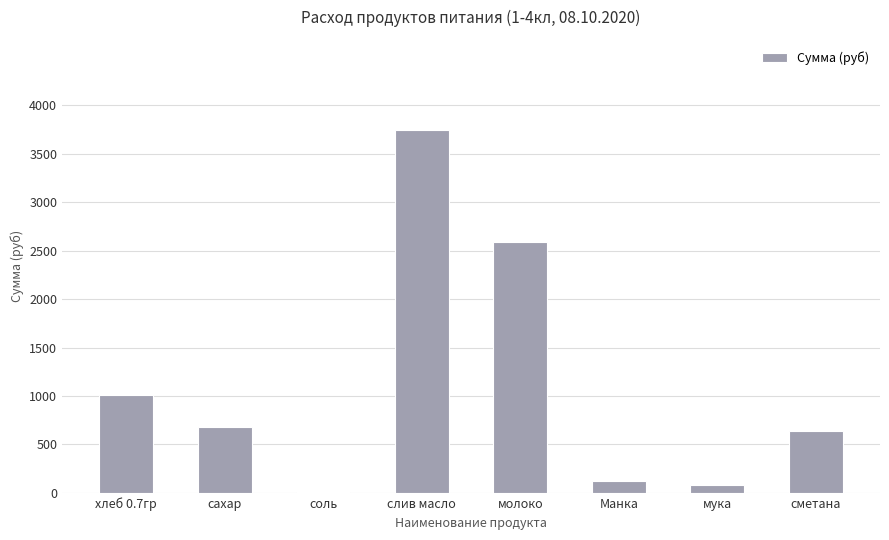

At which category does the chart reach its peak across all series?

слив масло